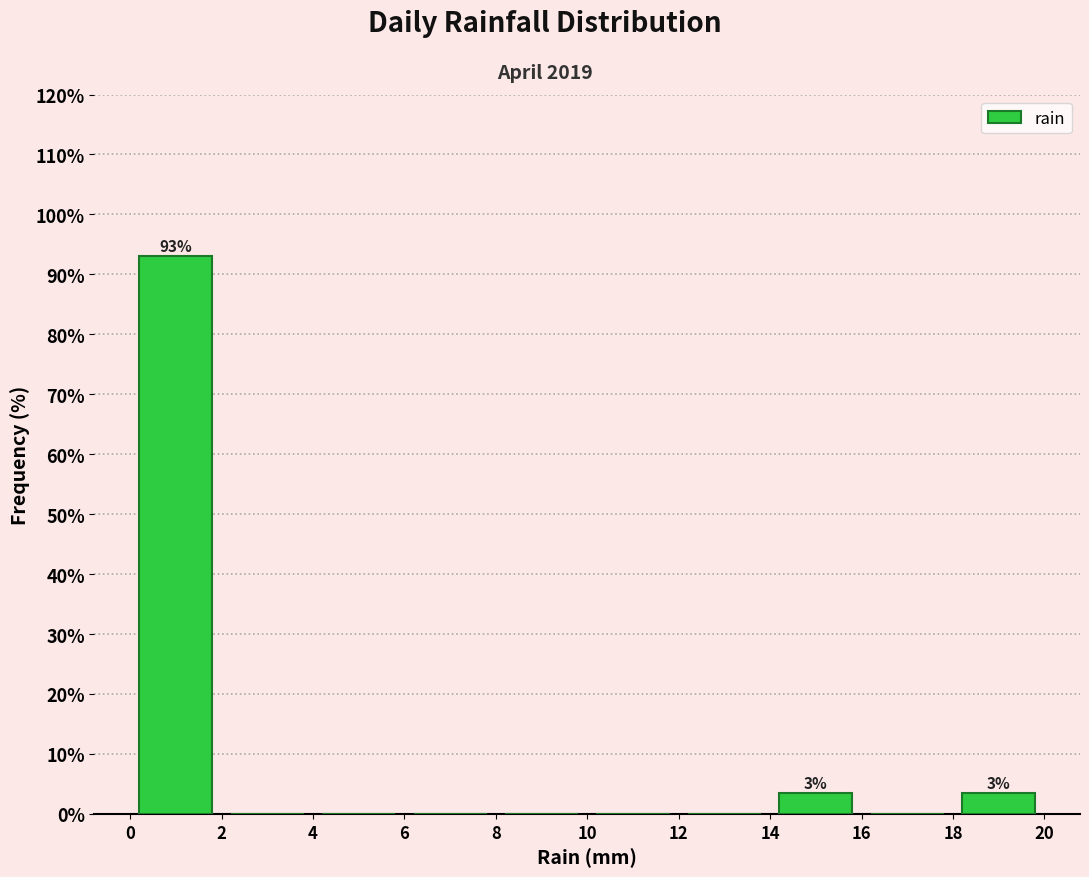

Which range on the x-axis has the tallest bar?

0 to 2